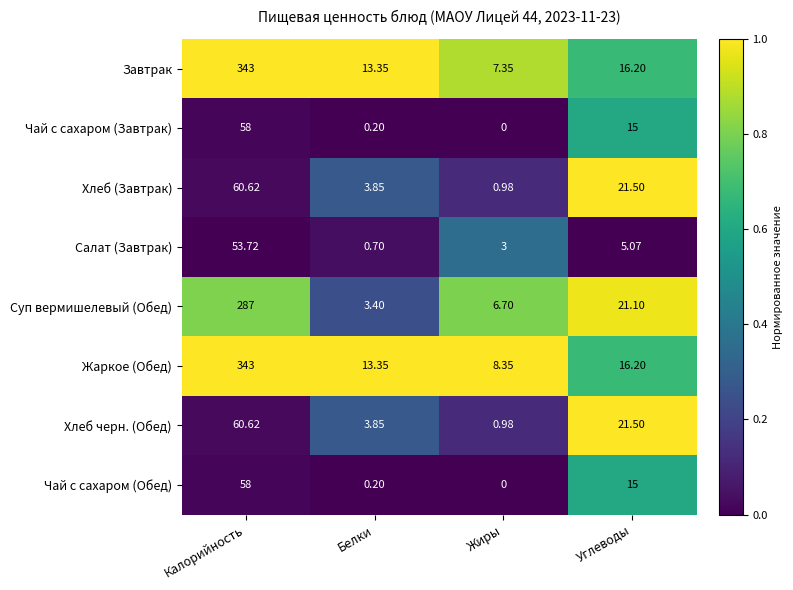

Between Калорийность and Жиры, which series saw the biggest shift?

Завтрак